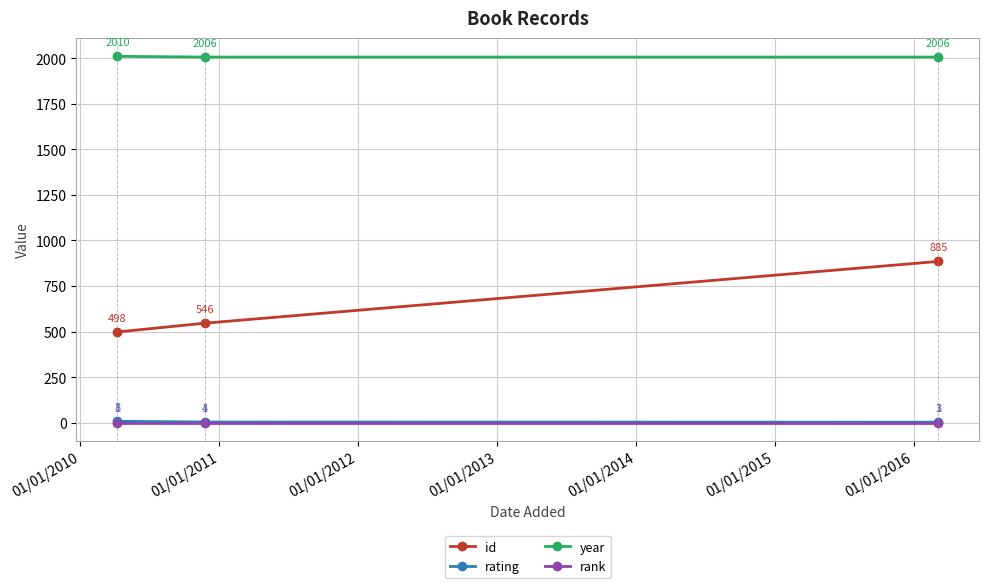

Reading left to right, what are all the values shown in this chart?

id: 498	546	885
rating: 8	4	3
year: 2010	2006	2006
rank: 1	1	1